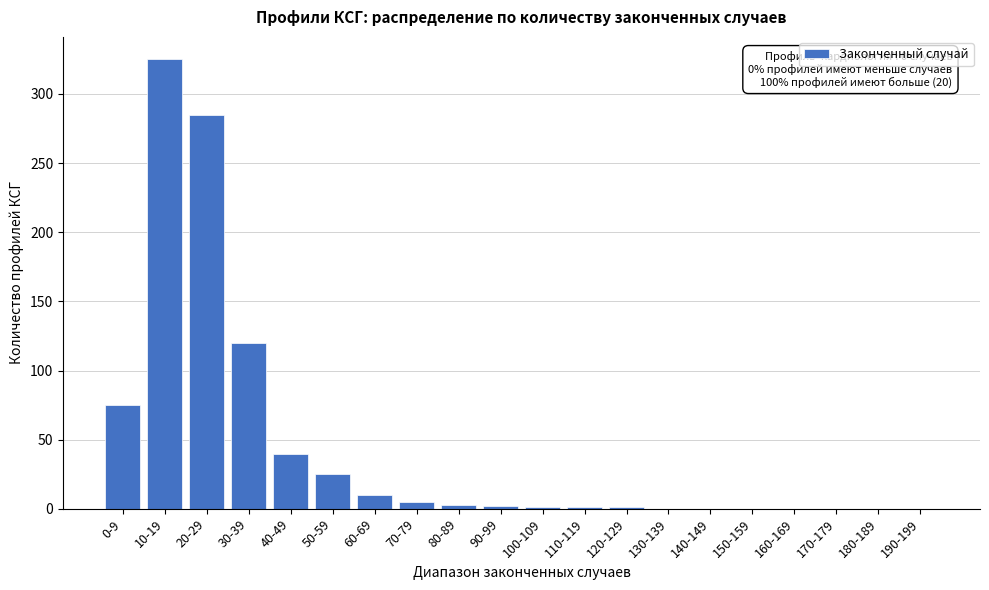

The chart shows a value of 6 at 50-59. True or false?

False